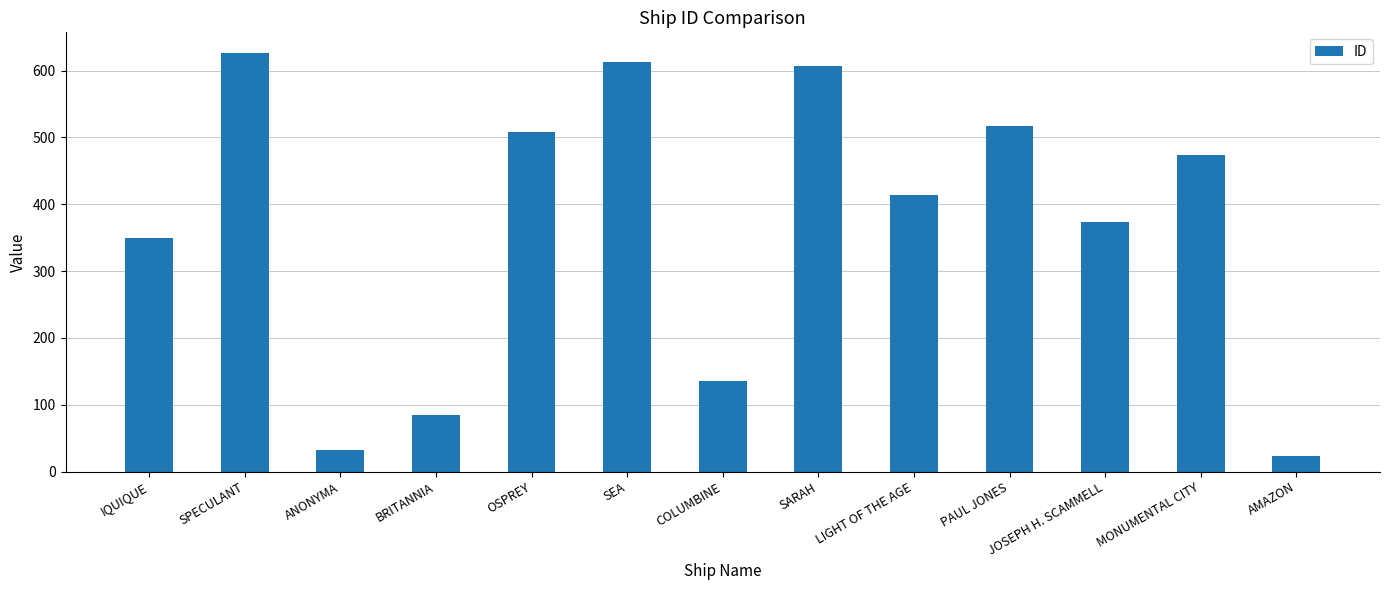

Where is the data nearest to the value 324?

IQUIQUE